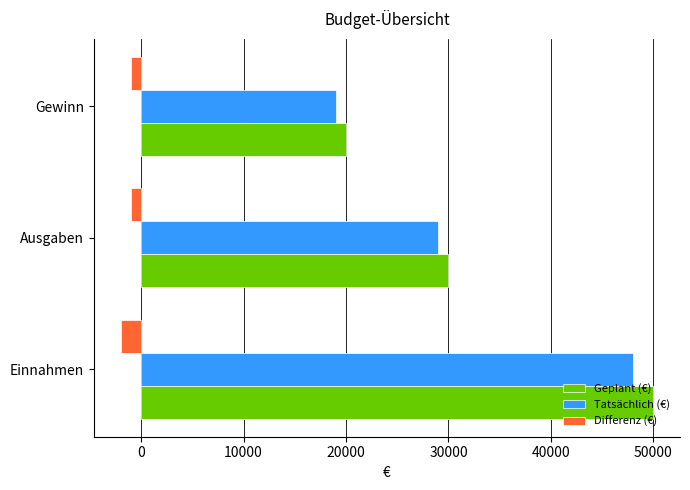

Rank the categories by Geplant (€) value from lowest to highest.

Gewinn, Ausgaben, Einnahmen